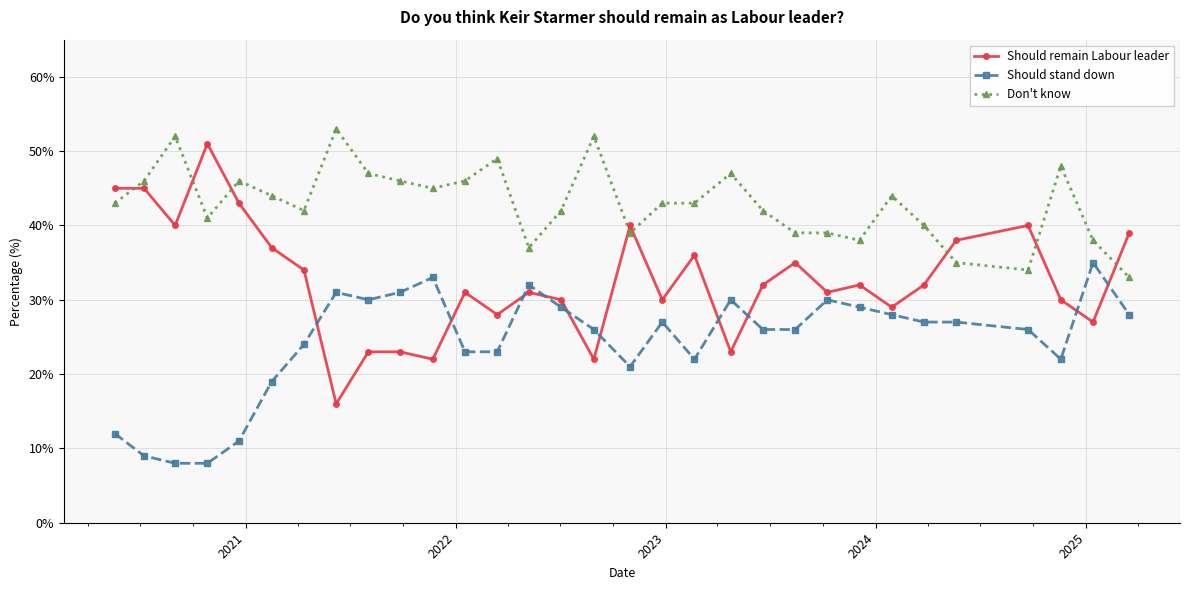

How many distinct data groups are displayed?

3